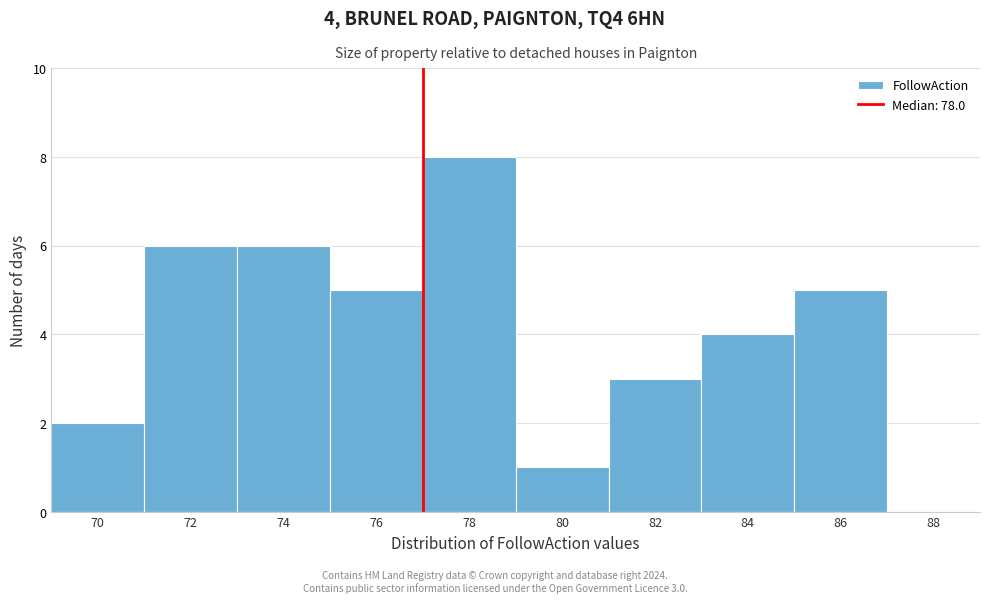

Reading right to left, extract all data points from this chart.

88=0	86=5	84=4	82=3	80=1	78=8	76=5	74=6	72=6	70=2